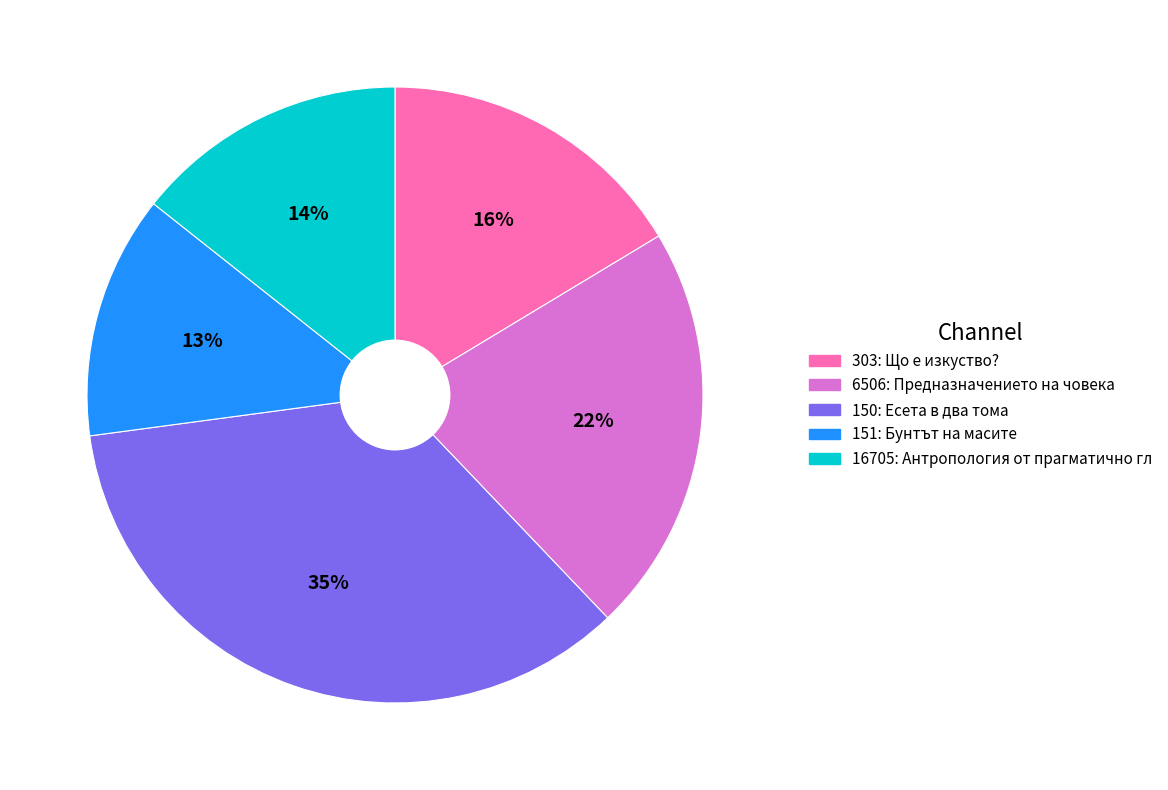

Rank the categories by value from lowest to highest.

151, 16705, 303, 6506, 150